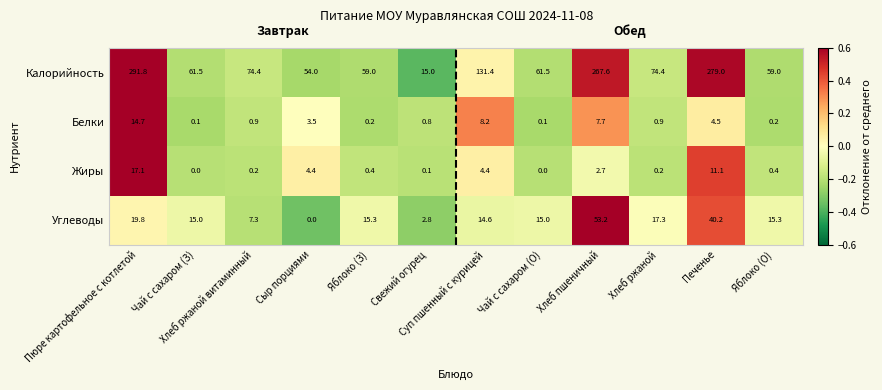

What is the total value across all series at Свежий огурец?

18.7